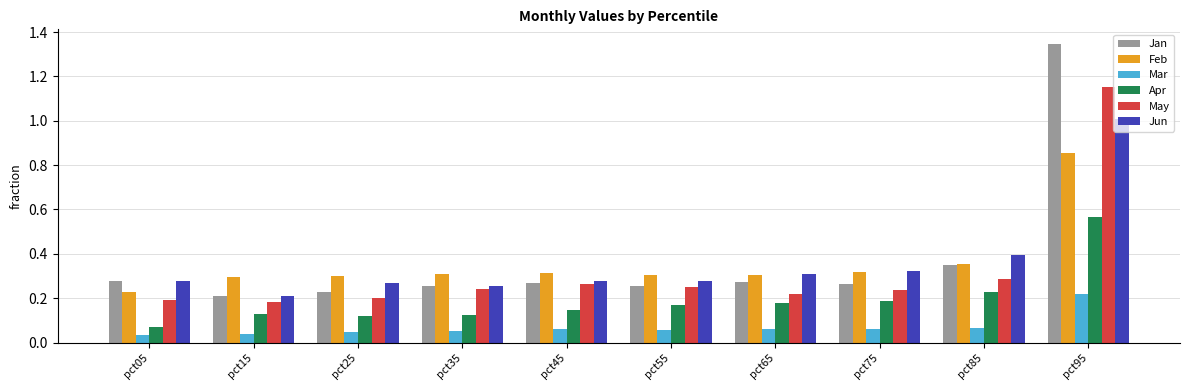

Which category has the lowest value in the Apr series?

pct05